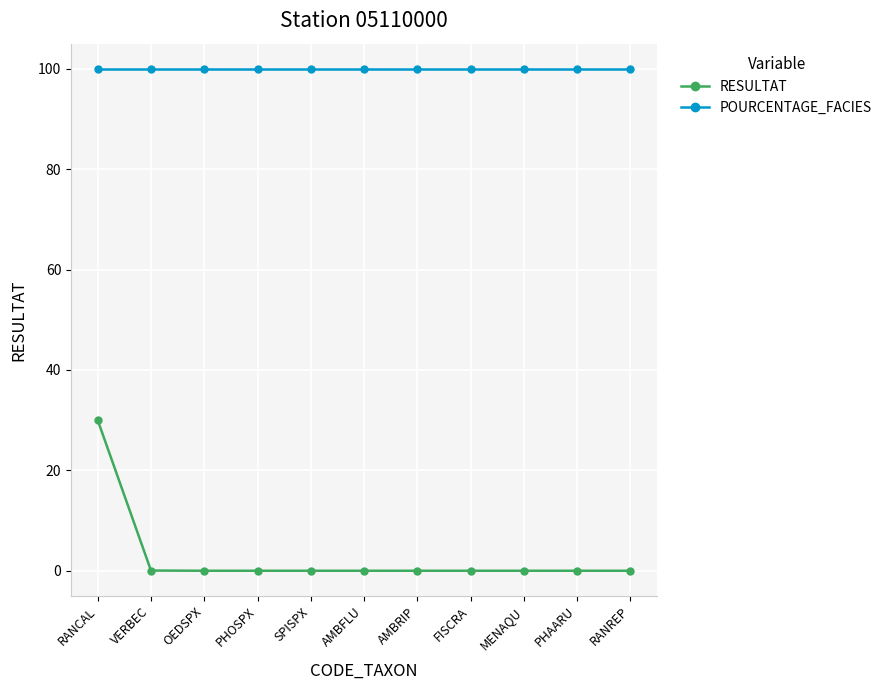

What is the average value of the RESULTAT series?

2.7